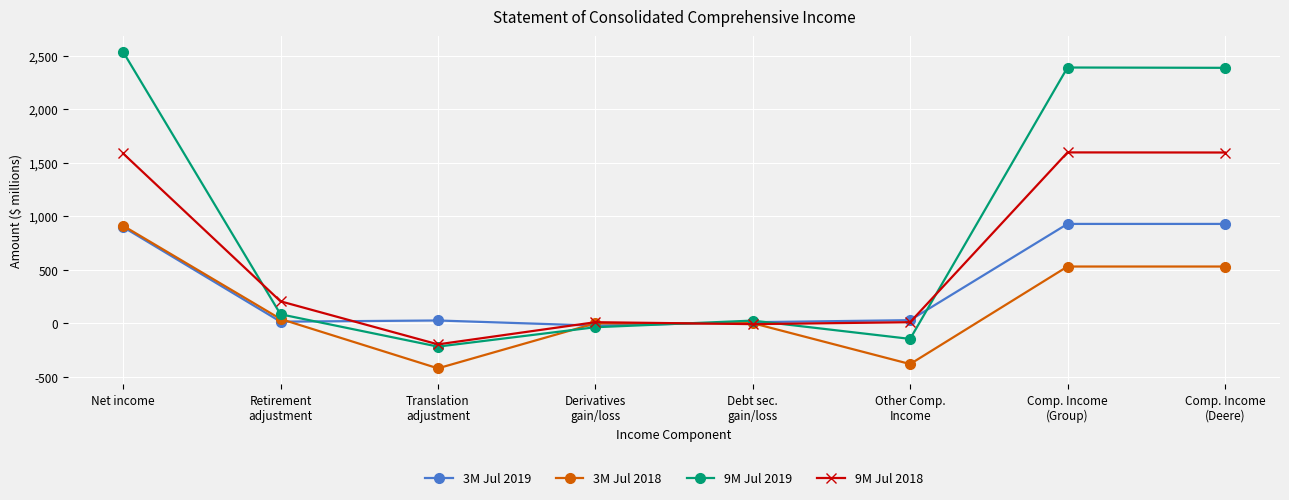

Which series has the largest total across all categories?

9M Jul 2019